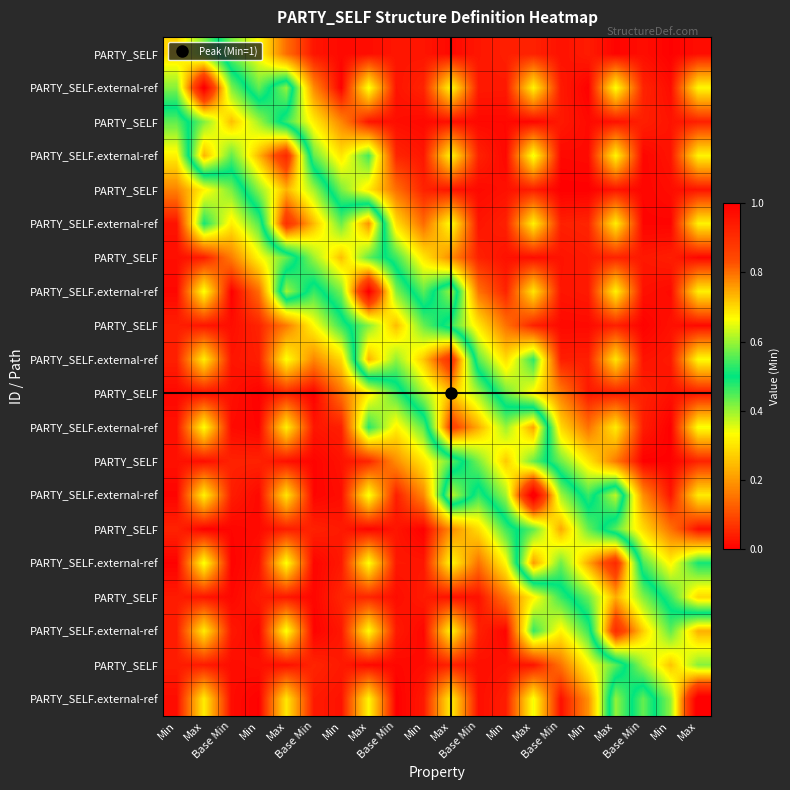

At how many categories does at least one series exceed 0?

20